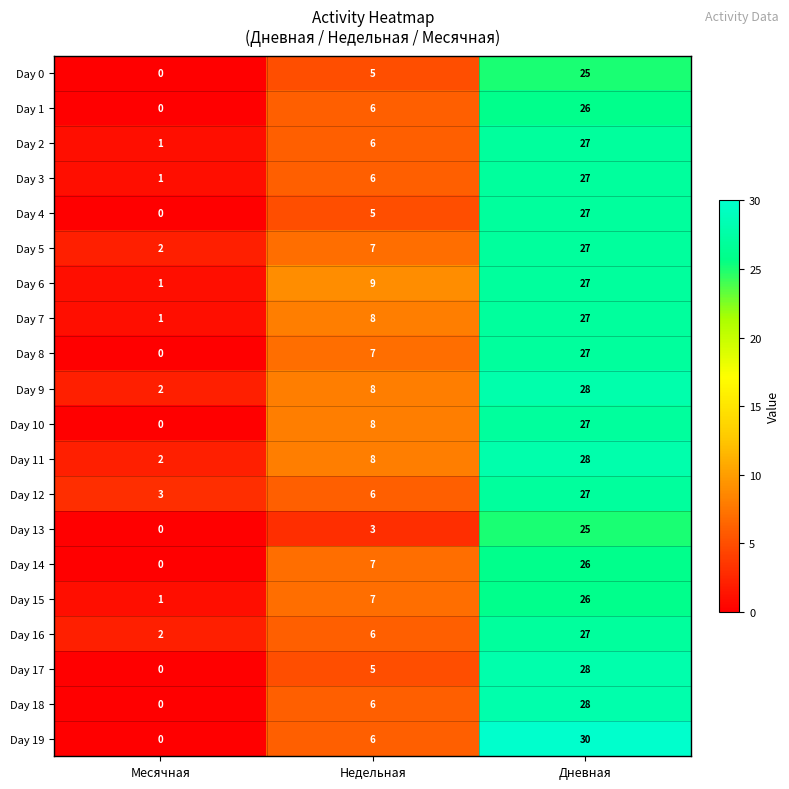

List the labels in order of Day 7 value, smallest first.

Месячная, Недельная, Дневная